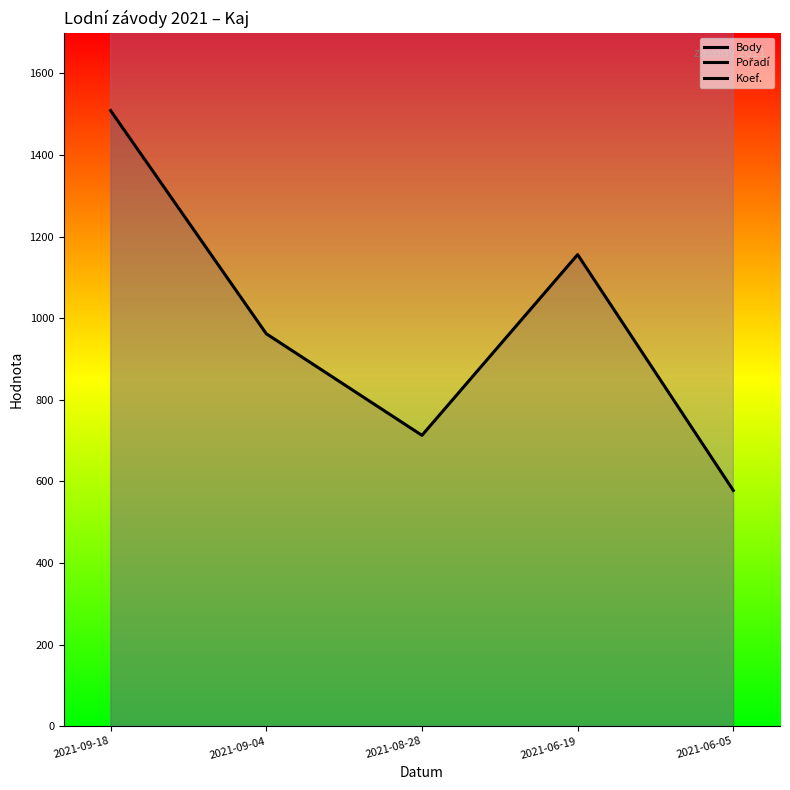

Is it true that Body equals 578.0 at 2021-06-05?

True